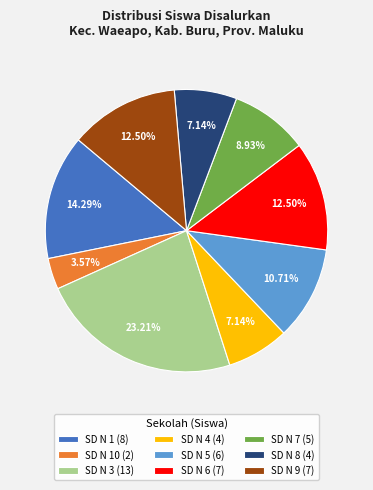

Is there a majority slice in this chart?

No